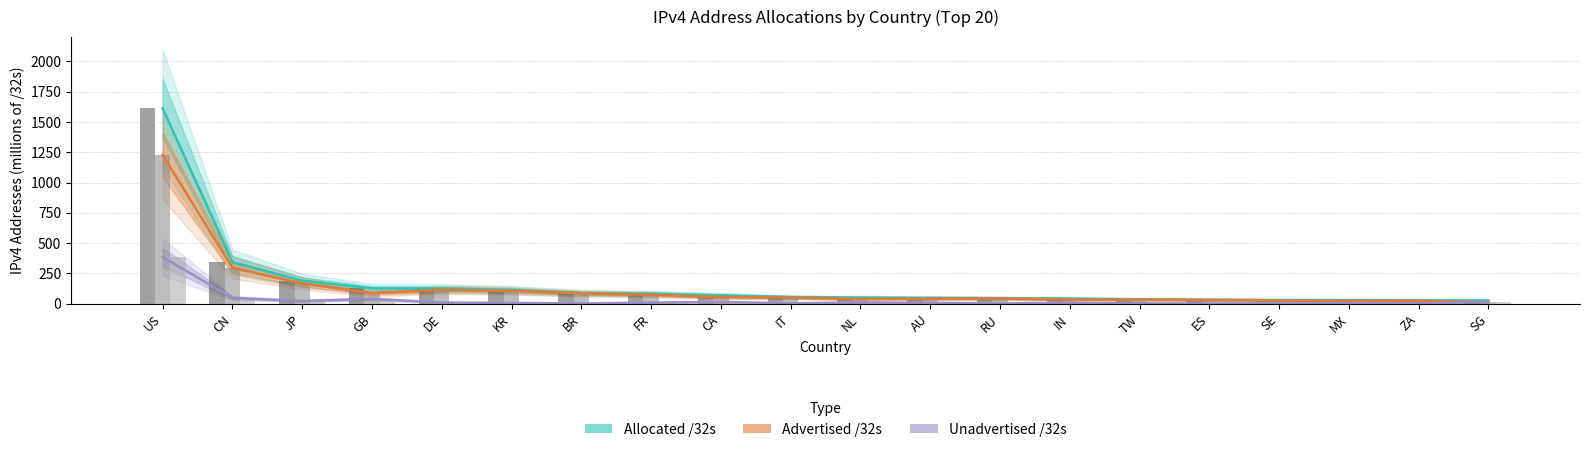

List the series in order of their overall mean, highest first.

Allocated /32s, Advertised /32s, Unadvertised /32s